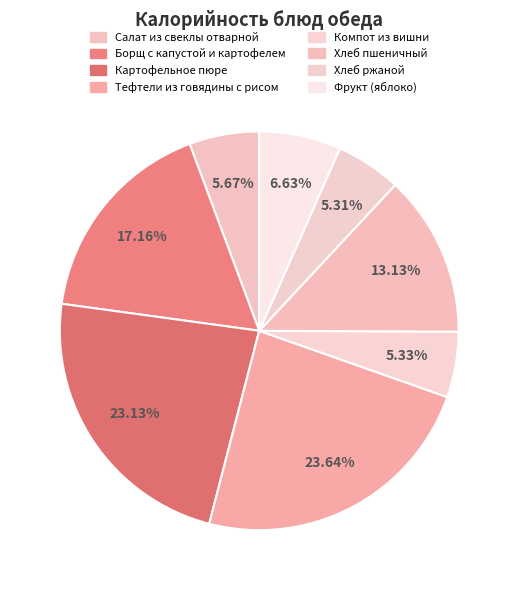

To the nearest percent, what is the difference between the Картофельное пюре and Хлеб ржаной slice percentages?

18%